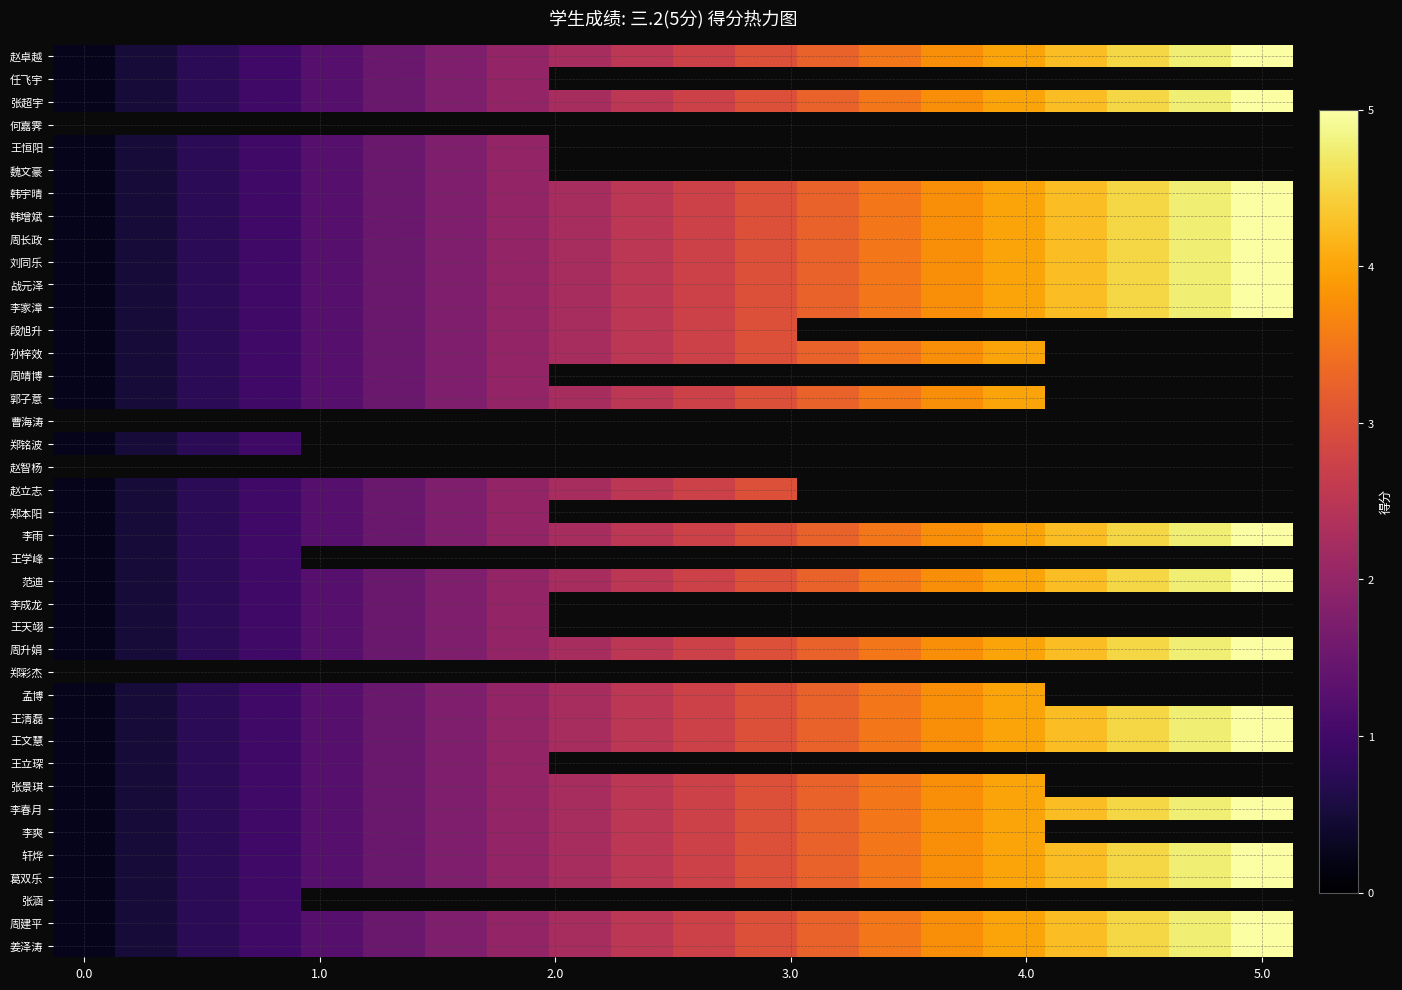

What is the smallest value displayed?

0.2